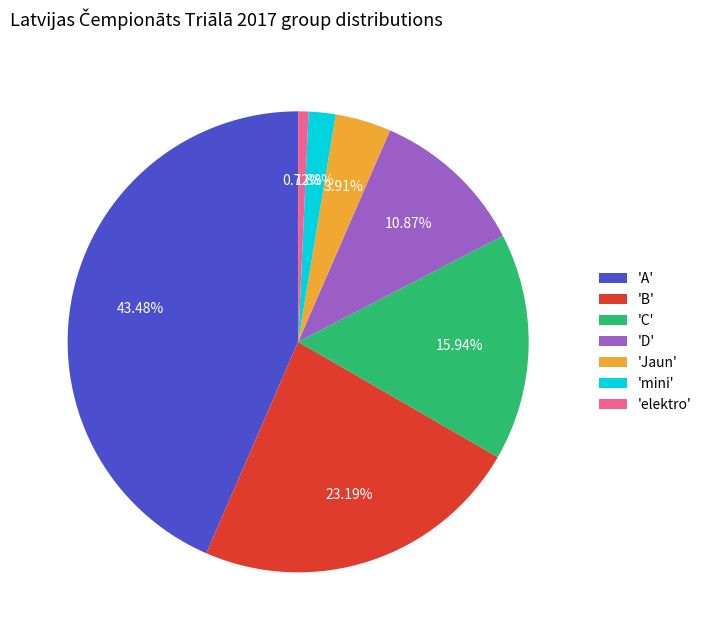

How many slices are in this pie chart?

7